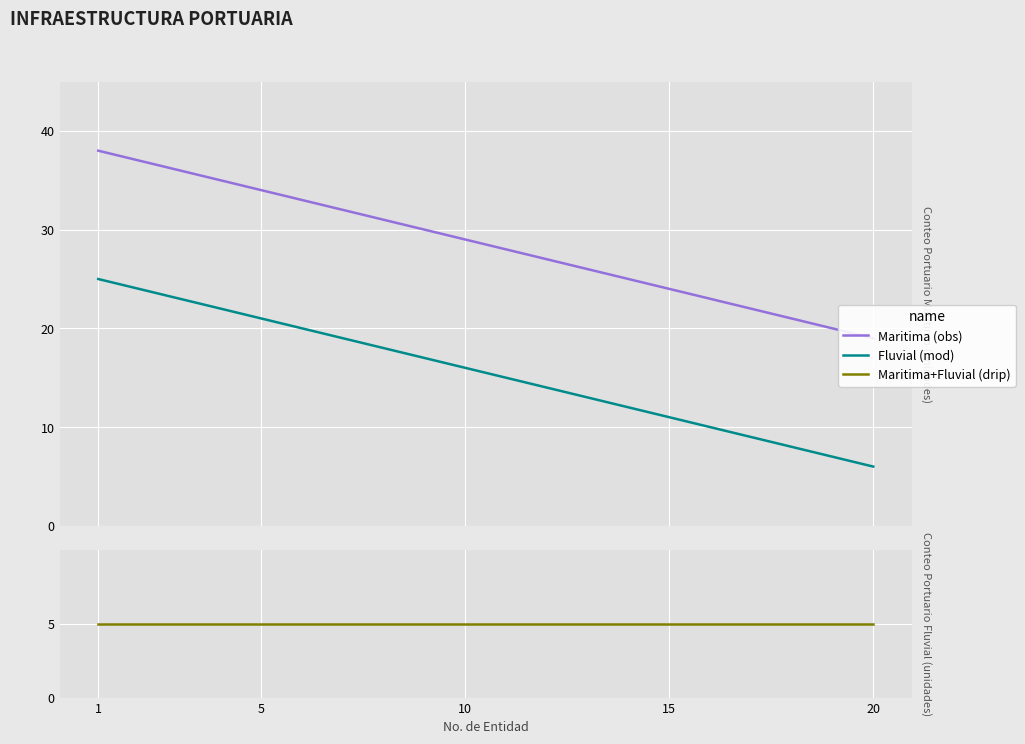

What is the difference between the highest and lowest values at 7?

26